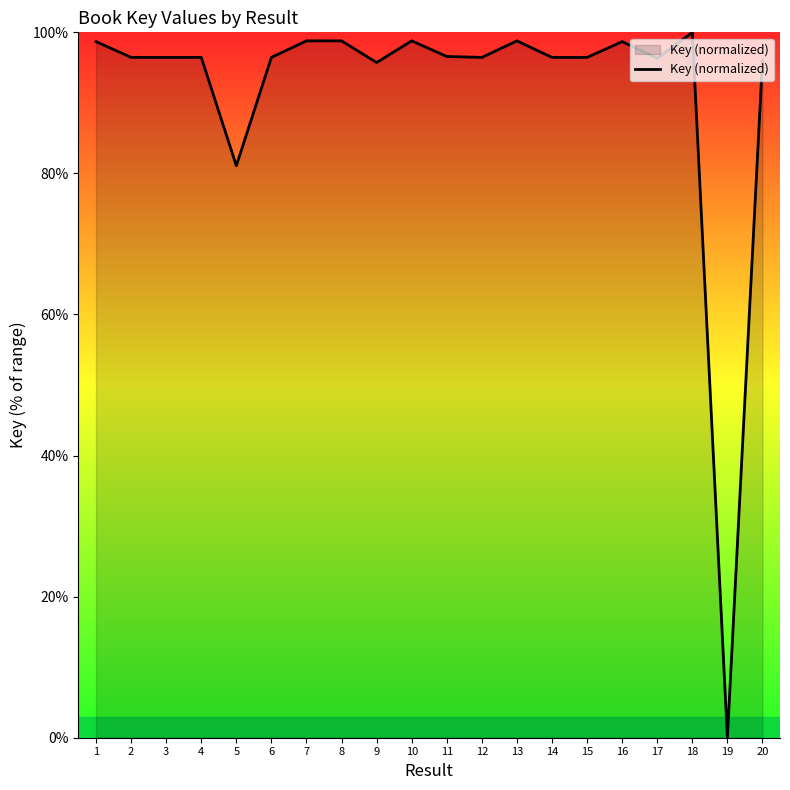

Approximately how many times larger is the value at 1 compared to 20?

1.0